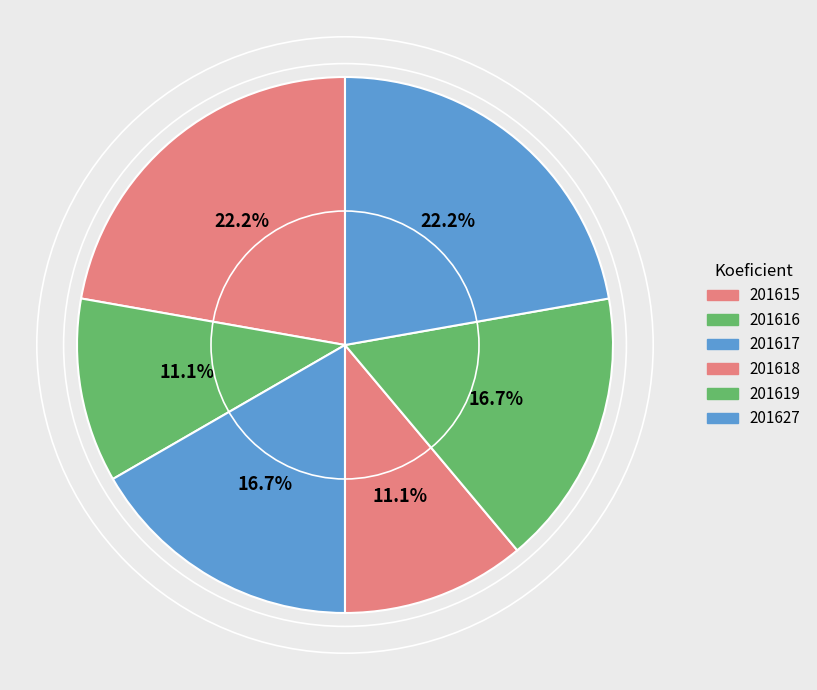

To the nearest percent, what is the combined percentage of 201615 and 201618?

33%